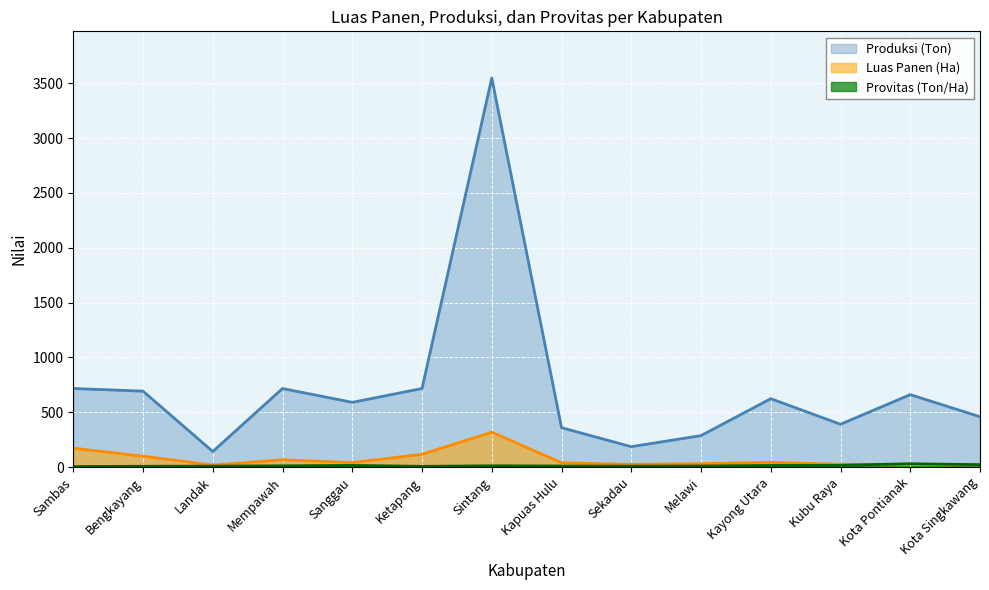

What is the minimum value for Provitas (Ton/Ha)?

4.2